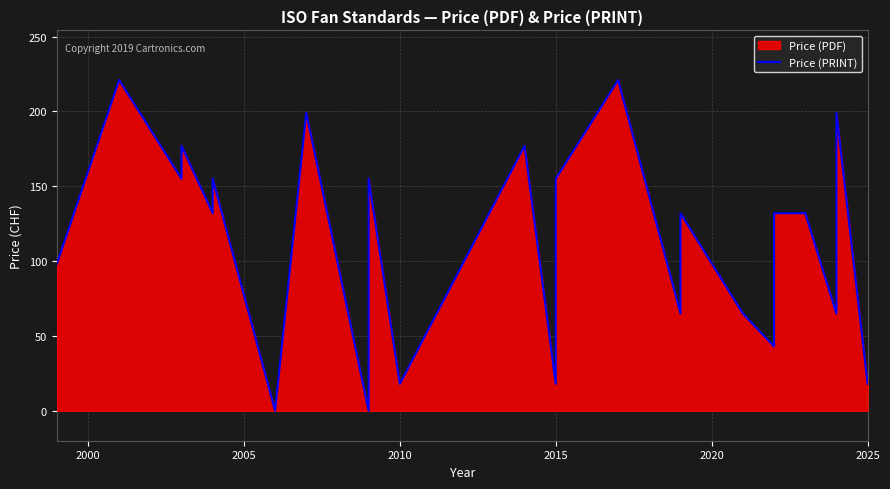

How many values are above zero?

29